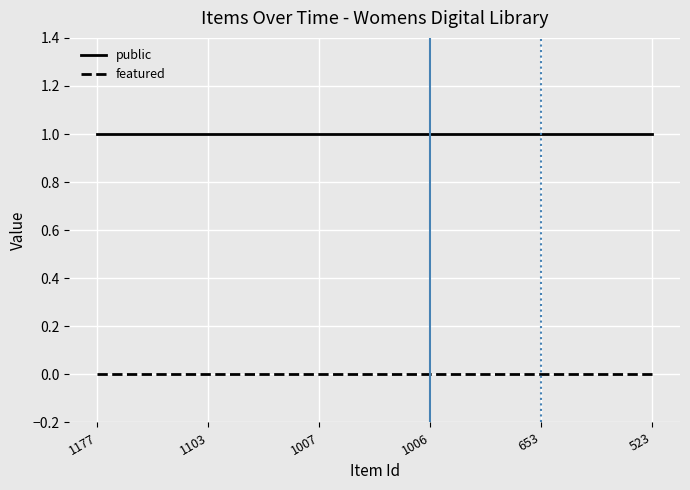

Reading left to right, list all the values displayed in this chart.

public: 1	1	1	1	1	1
featured: 0	0	0	0	0	0